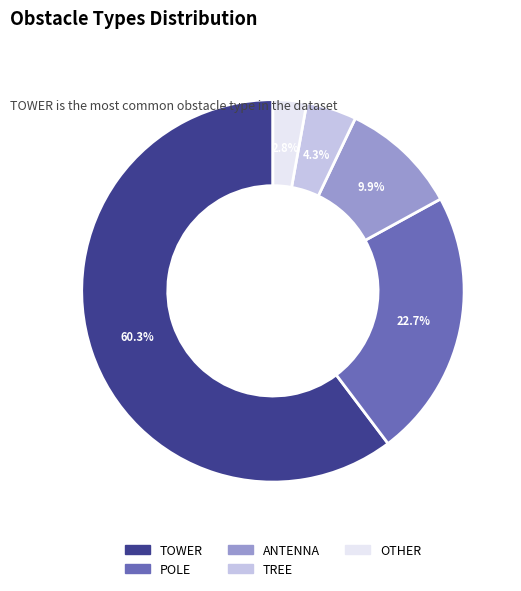

To the nearest percent, what is the combined percentage of ANTENNA and POLE?

33%